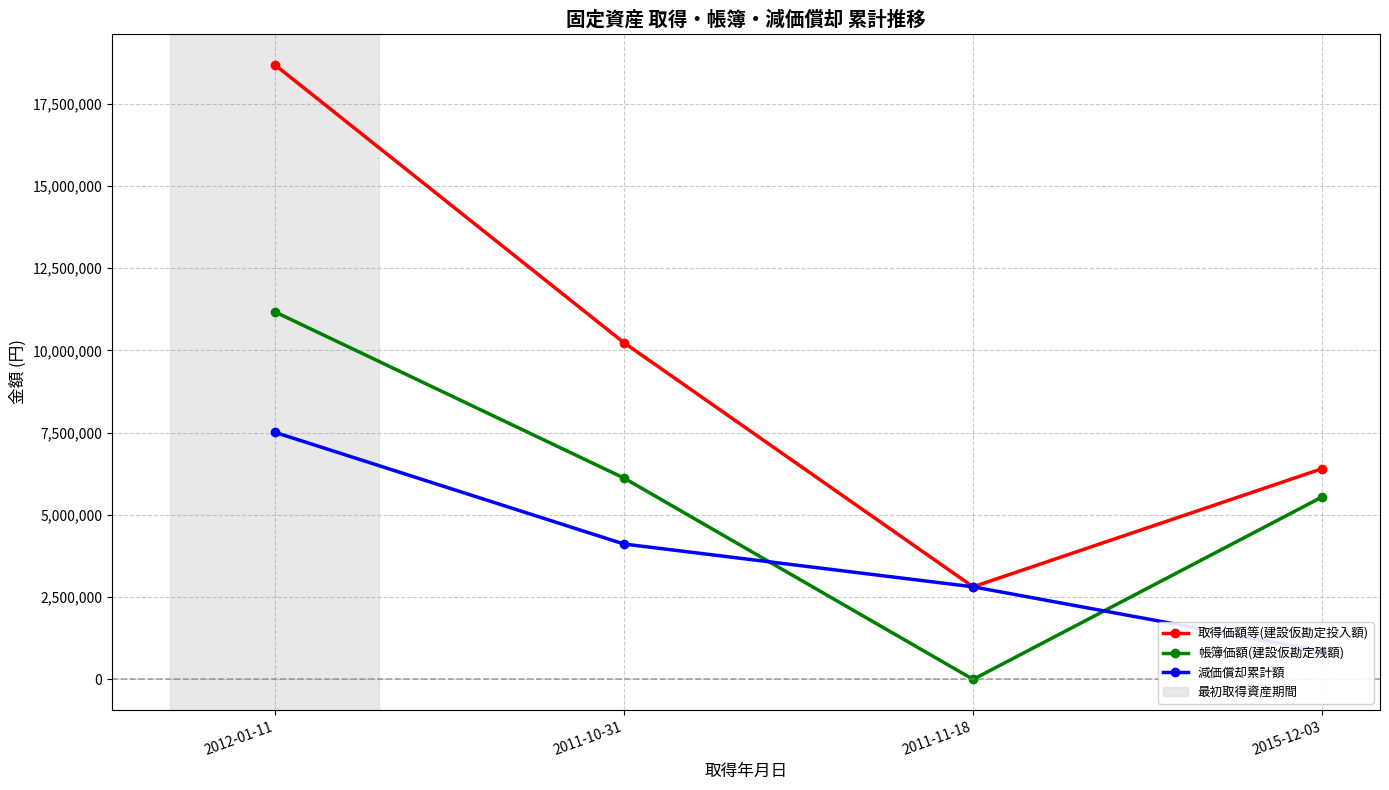

Which label corresponds to the largest value in the chart?

2012-01-11